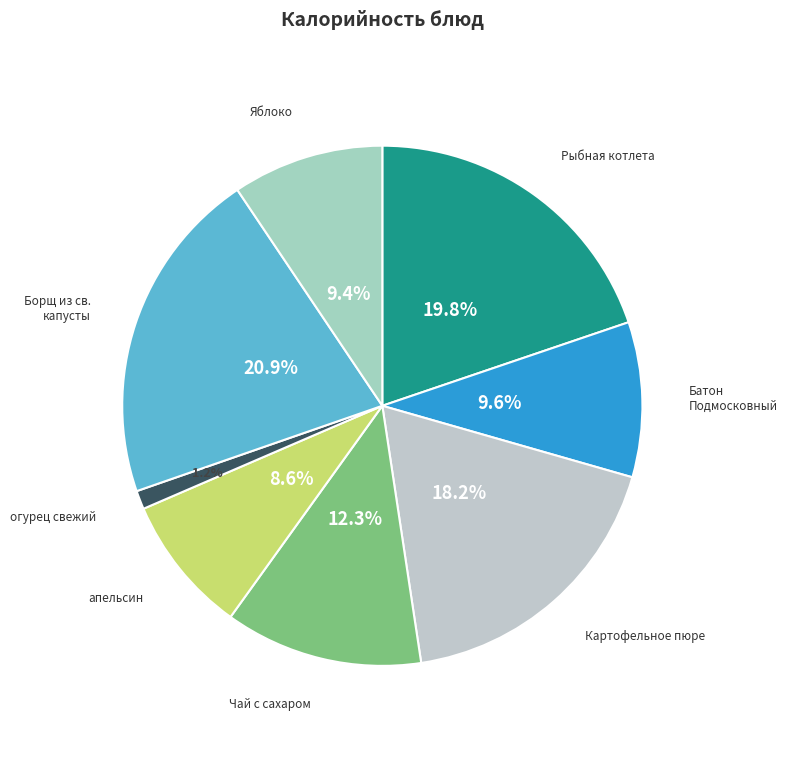

Approximately how many times larger is the value at Яблоко compared to Картофельное пюре?

0.5